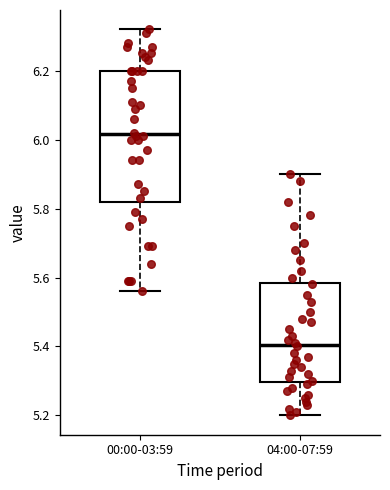

Reading left to right, transcribe this box plot: for each box, give where its median line is, the range the box spans, and where its two whiskers end, as read against the y-axis. The values are not printed on the chart, so give them approximately, as read against the axis.

00:00-03:59: median 6.02, box 5.82 to 6.20, whiskers 5.56 to 6.32
04:00-07:59: median 5.40, box 5.30 to 5.58, whiskers 5.20 to 5.90